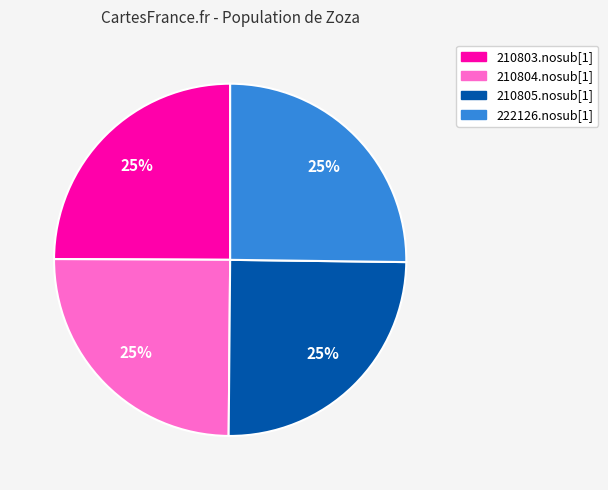

Does any single category account for the majority?

No